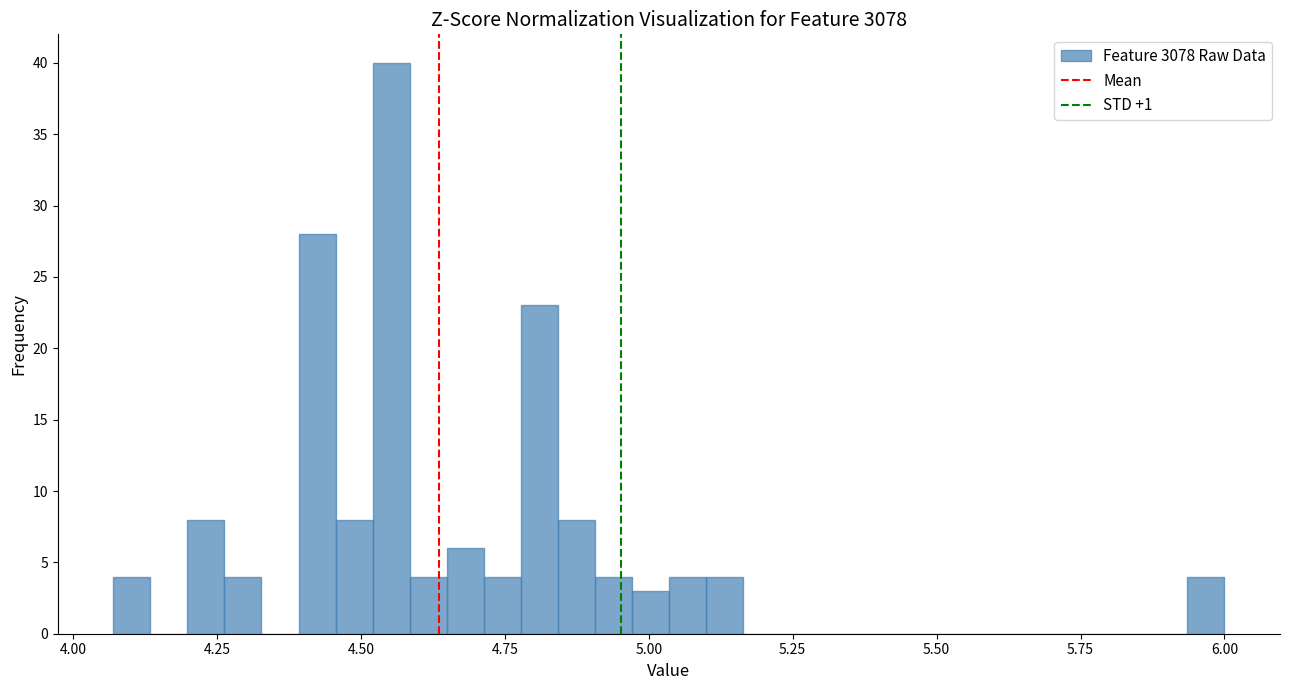

Around what value on the x-axis is the tallest bar? Give the approximate position of its centre, as read against the axis.

4.55